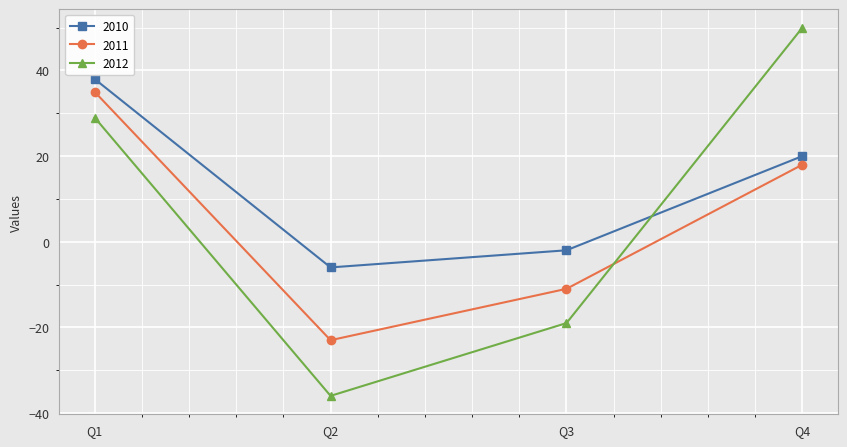

At which category does the chart reach its peak across all series?

Q4